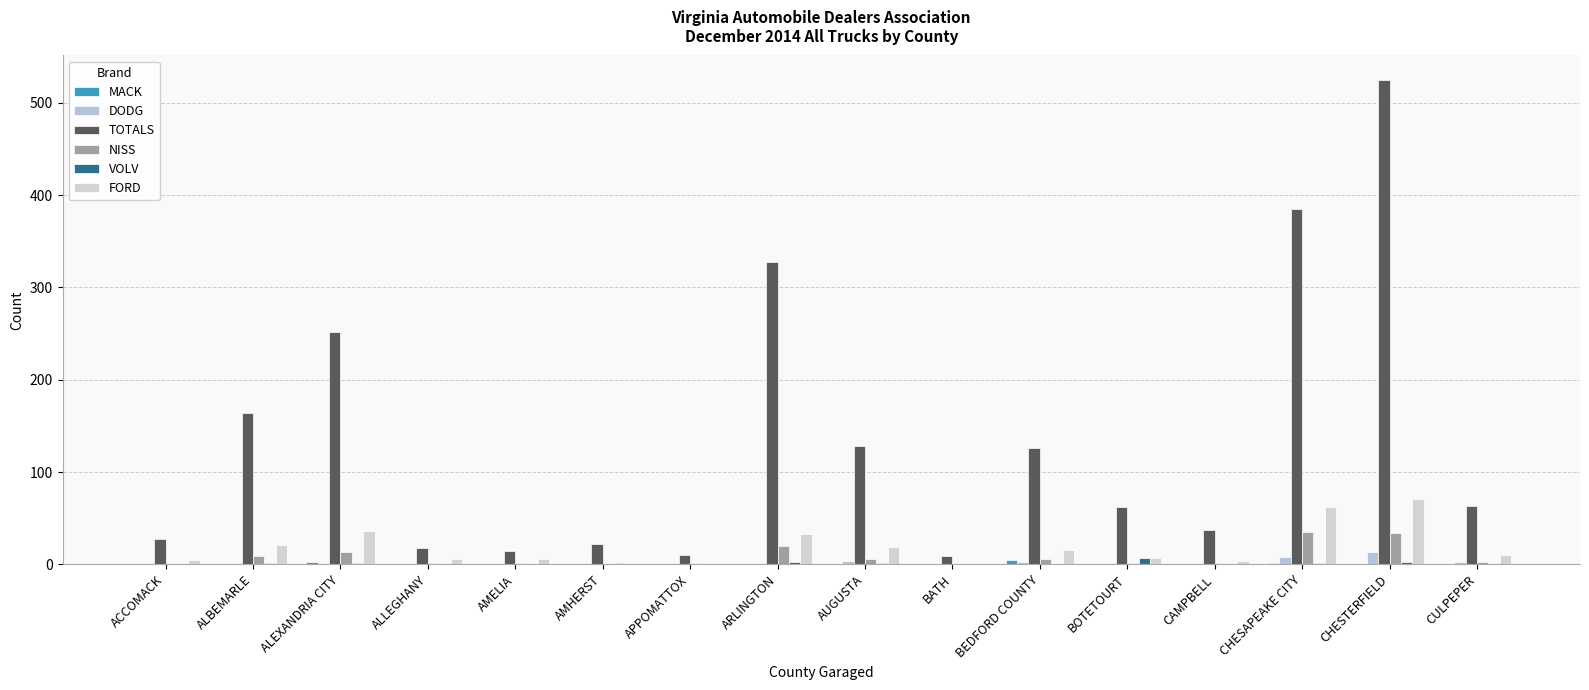

How many series are shown in this chart?

6